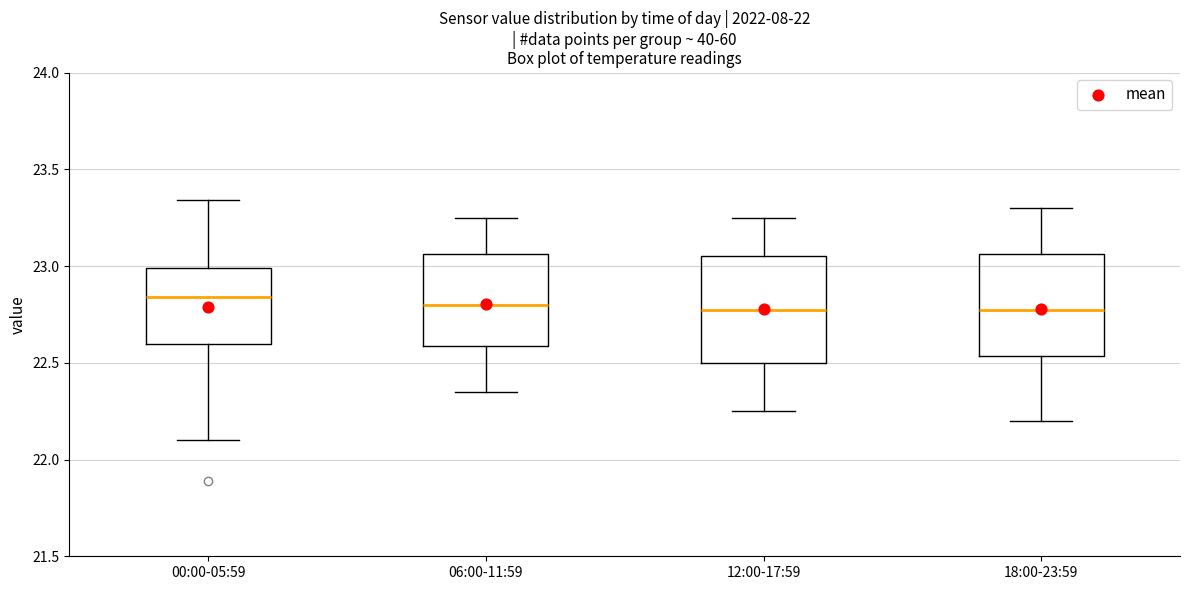

Reading left to right, read every box against the y-axis: the position of its median line, the range the box covers, and the ends of its whiskers. The values are not printed on the chart, so give them approximately, as read against the axis.

00:00-05:59: median 22.85, box 22.60 to 23.00, whiskers 22.10 to 23.35
06:00-11:59: median 22.80, box 22.60 to 23.05, whiskers 22.35 to 23.25
12:00-17:59: median 22.80, box 22.50 to 23.05, whiskers 22.25 to 23.25
18:00-23:59: median 22.80, box 22.55 to 23.05, whiskers 22.20 to 23.30